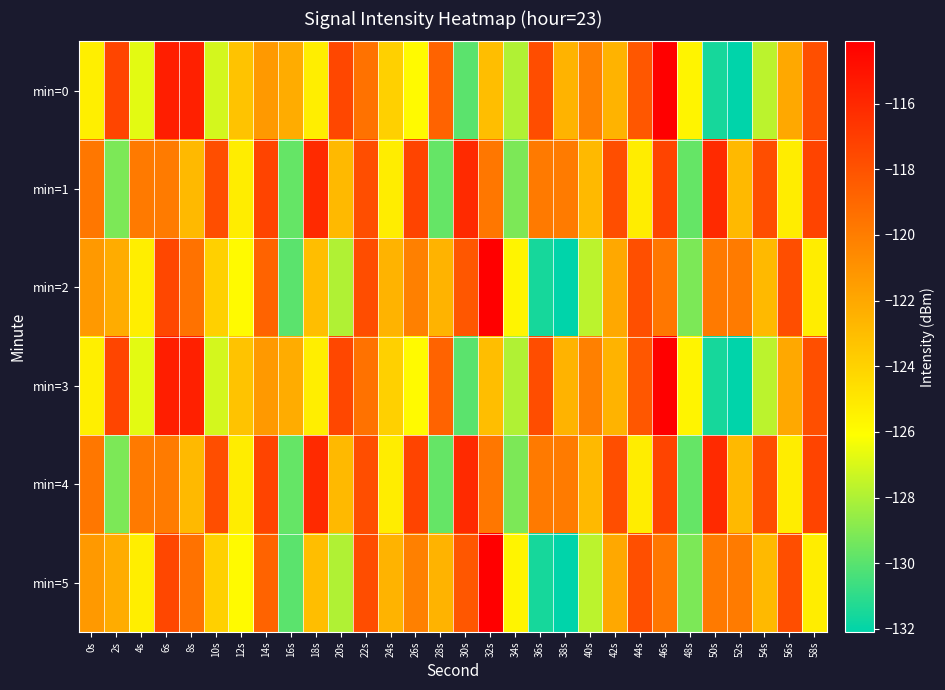

Reading left to right, list all the values displayed in this chart.

min=0: 0s=-125.4	2s=-117.4	4s=-126.7	6s=-115.5	8s=-115.6	10s=-127.1	12s=-123.3	14s=-121.3	16s=-122.2	18s=-125.3	20s=-117.5	22s=-119.4	24s=-123.9	26s=-125.9	28s=-118.8	30s=-130.0	32s=-123.1	34s=-127.9	36s=-117.7	38s=-122.5	40s=-120.1	42s=-122.5	44s=-118.2	46s=-114.1	48s=-125.6	50s=-131.5	52s=-132.1	54s=-127.7	56s=-122.0	58s=-117.8
min=1: 0s=-119.7	2s=-129.2	4s=-119.8	6s=-119.9	8s=-122.8	10s=-117.8	12s=-125.3	14s=-117.3	16s=-129.7	18s=-116.1	20s=-122.8	22s=-117.8	24s=-125.3	26s=-117.3	28s=-129.7	30s=-116.1	32s=-119.7	34s=-129.2	36s=-119.8	38s=-119.9	40s=-122.8	42s=-117.8	44s=-125.3	46s=-117.3	48s=-129.7	50s=-116.1	52s=-122.8	54s=-117.8	56s=-125.3	58s=-117.3
min=2: 0s=-121.3	2s=-122.2	4s=-125.3	6s=-117.5	8s=-119.4	10s=-123.9	12s=-125.9	14s=-118.8	16s=-130.0	18s=-123.1	20s=-127.9	22s=-117.7	24s=-122.5	26s=-120.1	28s=-122.5	30s=-118.2	32s=-114.1	34s=-125.6	36s=-131.5	38s=-132.1	40s=-127.7	42s=-122.0	44s=-117.8	46s=-119.7	48s=-129.2	50s=-119.8	52s=-119.9	54s=-122.8	56s=-117.8	58s=-125.3
min=3: 0s=-125.4	2s=-117.4	4s=-126.7	6s=-115.5	8s=-115.6	10s=-127.1	12s=-123.3	14s=-121.3	16s=-122.2	18s=-125.3	20s=-117.5	22s=-119.4	24s=-123.9	26s=-125.9	28s=-118.8	30s=-130.0	32s=-123.1	34s=-127.9	36s=-117.7	38s=-122.5	40s=-120.1	42s=-122.5	44s=-118.2	46s=-114.1	48s=-125.6	50s=-131.5	52s=-132.1	54s=-127.7	56s=-122.0	58s=-117.8
min=4: 0s=-119.7	2s=-129.2	4s=-119.8	6s=-119.9	8s=-122.8	10s=-117.8	12s=-125.3	14s=-117.3	16s=-129.7	18s=-116.1	20s=-122.8	22s=-117.8	24s=-125.3	26s=-117.3	28s=-129.7	30s=-116.1	32s=-119.7	34s=-129.2	36s=-119.8	38s=-119.9	40s=-122.8	42s=-117.8	44s=-125.3	46s=-117.3	48s=-129.7	50s=-116.1	52s=-122.8	54s=-117.8	56s=-125.3	58s=-117.3
min=5: 0s=-121.3	2s=-122.2	4s=-125.3	6s=-117.5	8s=-119.4	10s=-123.9	12s=-125.9	14s=-118.8	16s=-130.0	18s=-123.1	20s=-127.9	22s=-117.7	24s=-122.5	26s=-120.1	28s=-122.5	30s=-118.2	32s=-114.1	34s=-125.6	36s=-131.5	38s=-132.1	40s=-127.7	42s=-122.0	44s=-117.8	46s=-119.7	48s=-129.2	50s=-119.8	52s=-119.9	54s=-122.8	56s=-117.8	58s=-125.3